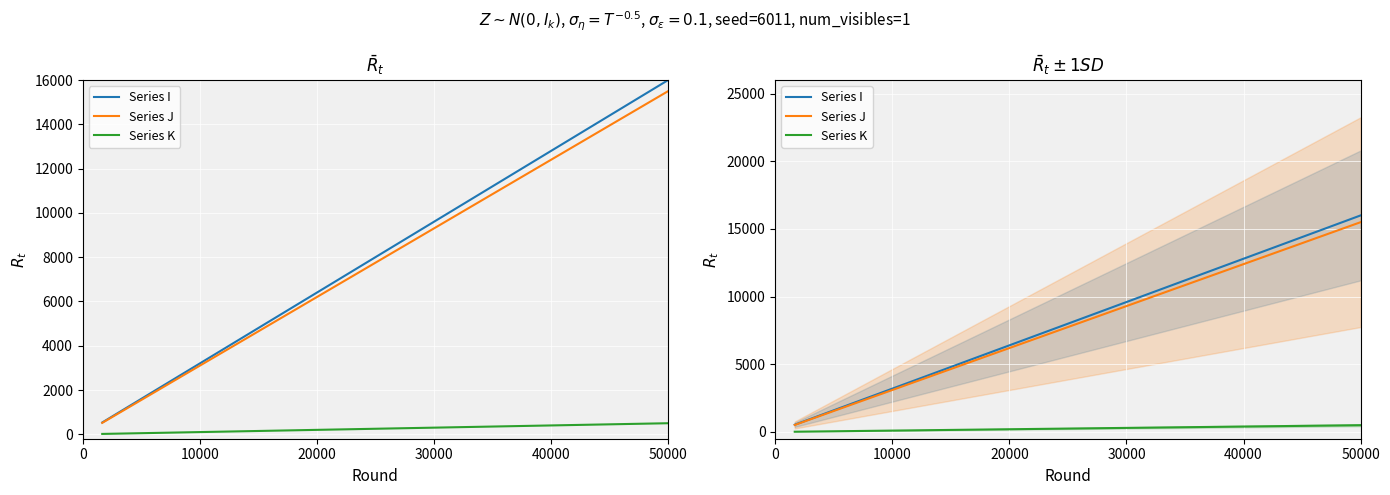

What is the value of the Series I point at the 21st from the left?

11200.0